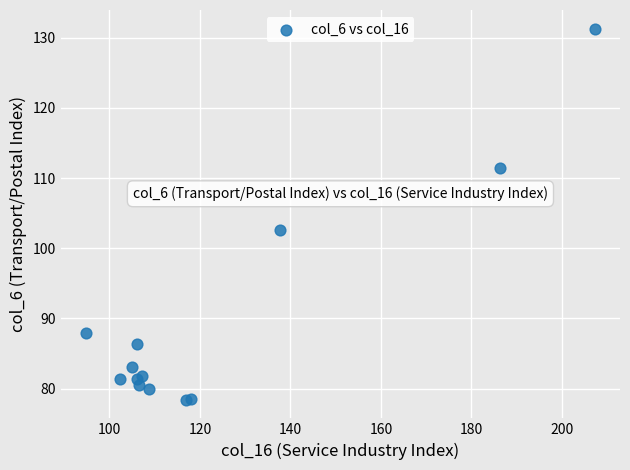

What Y value in the scatter plot is closest to 104?

102.6